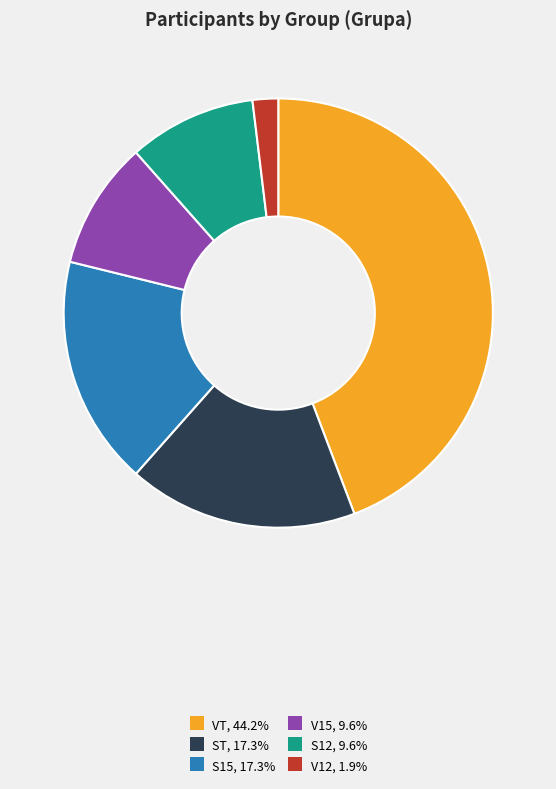

Approximately how many times larger is the value at V15, 9.6% compared to ST, 17.3%?

0.6